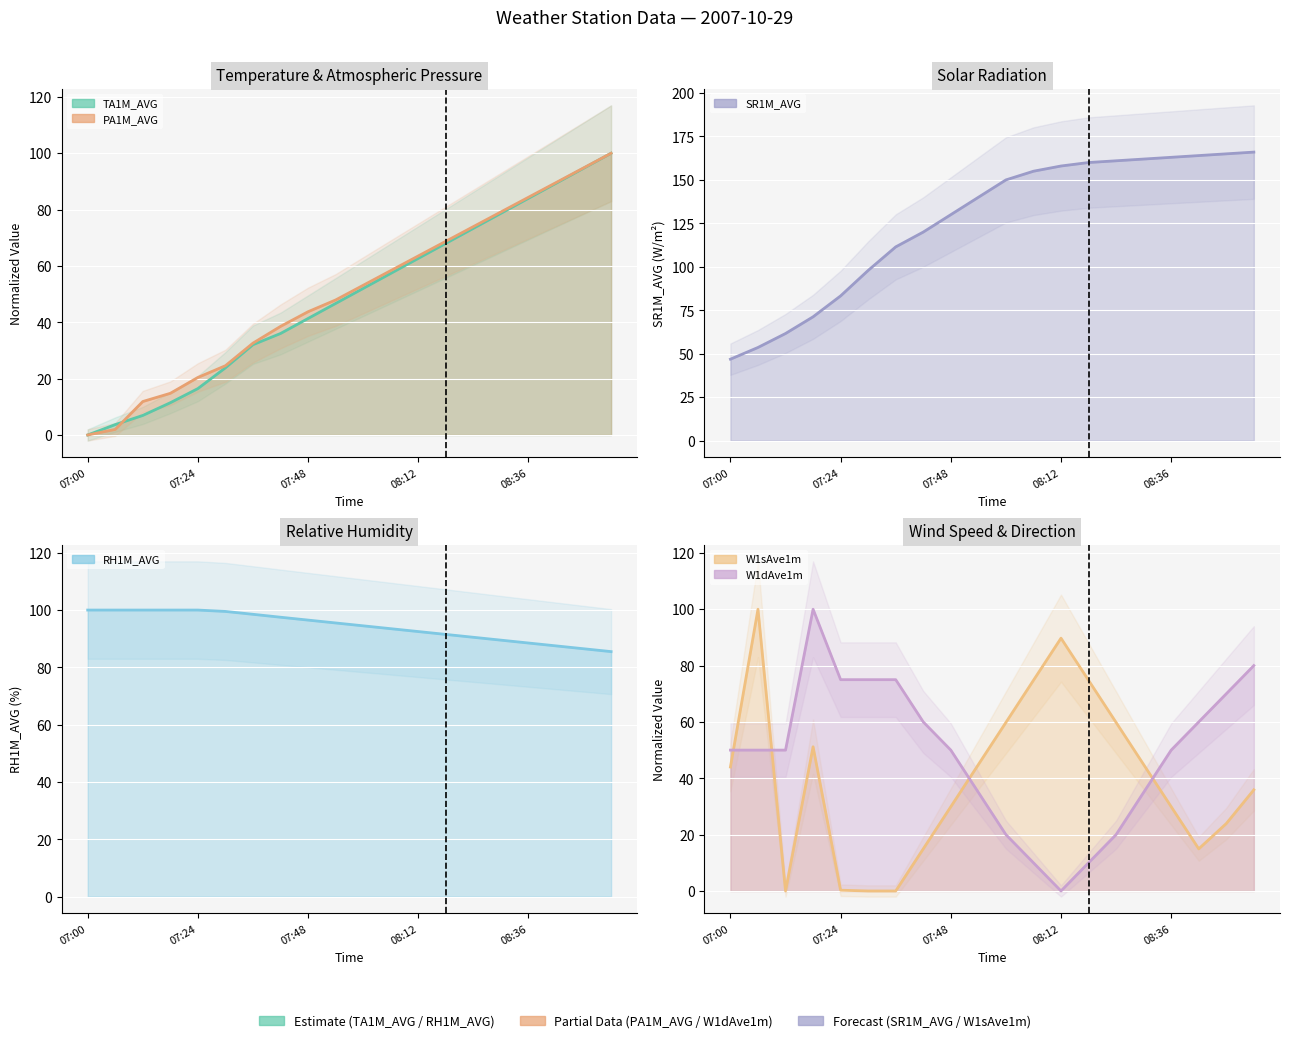

Is it true that SR1M_AVG equals 14.2 at 07:00?

False